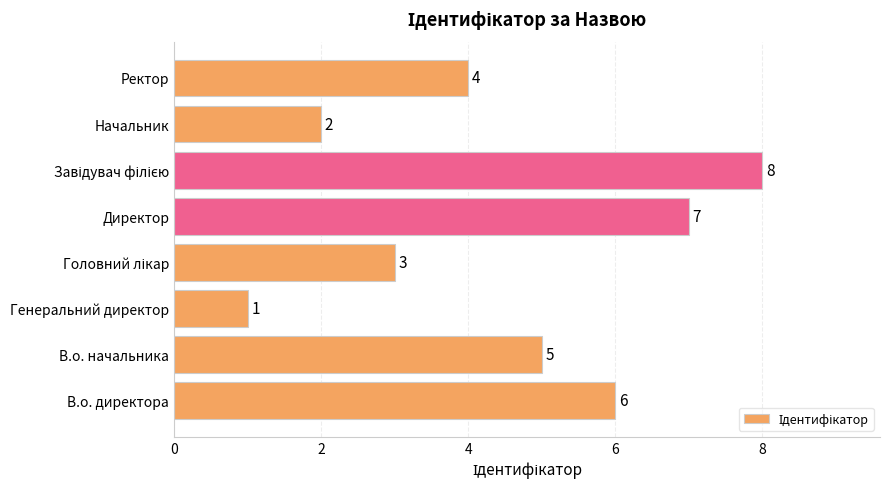

What is the ratio of the value at Начальник to the value at Директор?

0.3